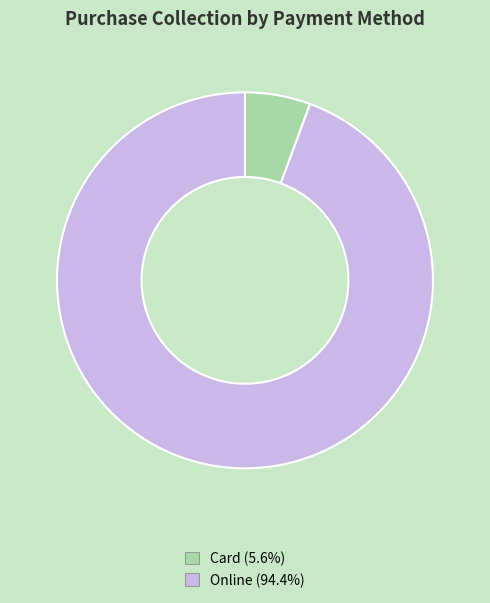

Which has a higher value, Card or Online?

Online